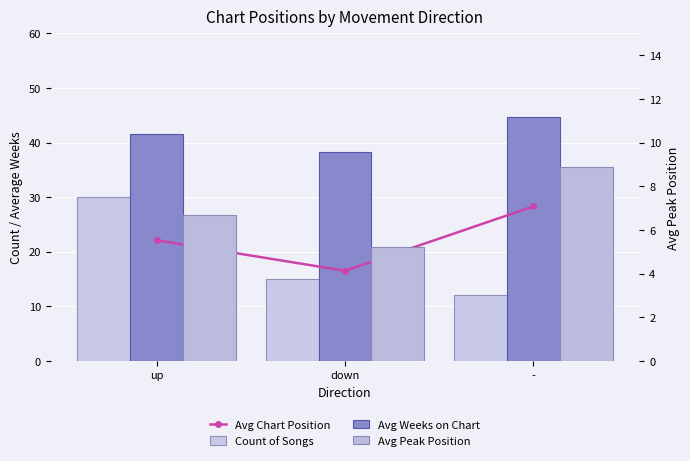

What is the label of the 1st bar from the left?

up